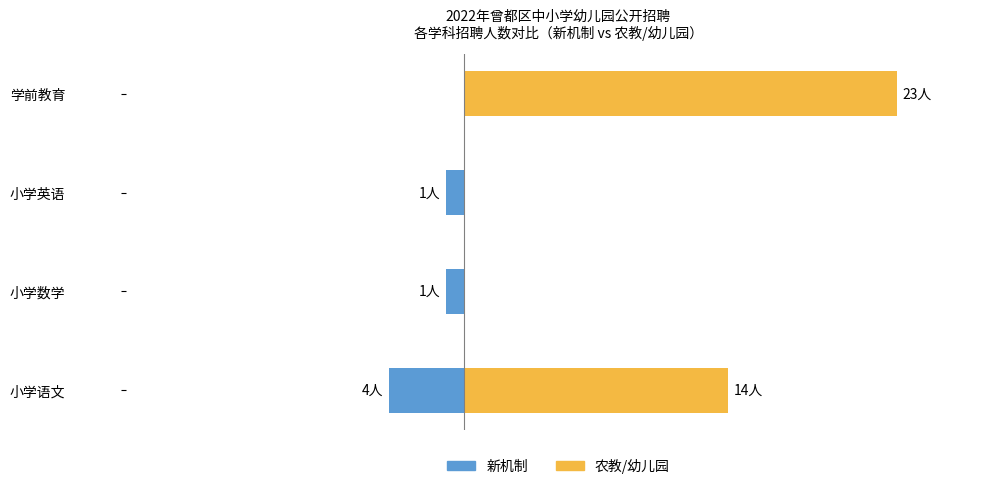

How many bars are there in each group?

2